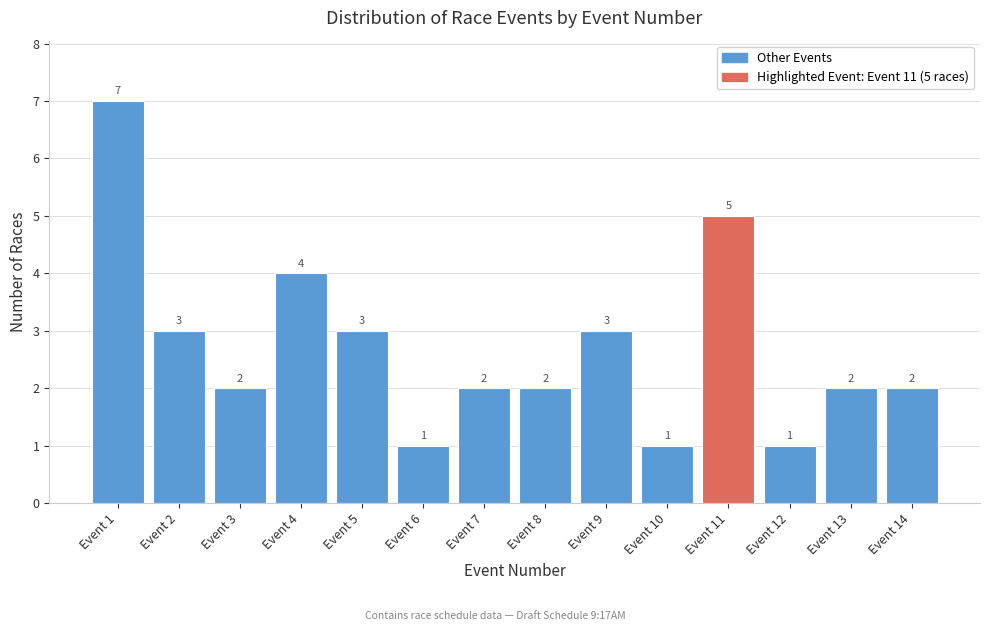

Reading left to right, extract all data points from this chart.

Event 1=7	Event 2=3	Event 3=2	Event 4=4	Event 5=3	Event 6=1	Event 7=2	Event 8=2	Event 9=3	Event 10=1	Event 11=5	Event 12=1	Event 13=2	Event 14=2